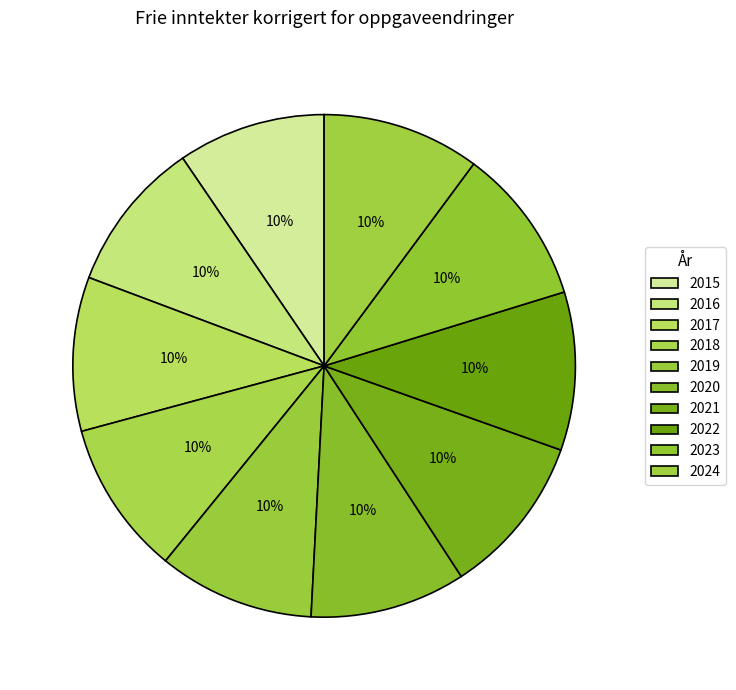

Is it true that 2019 is 23% of the pie?

False